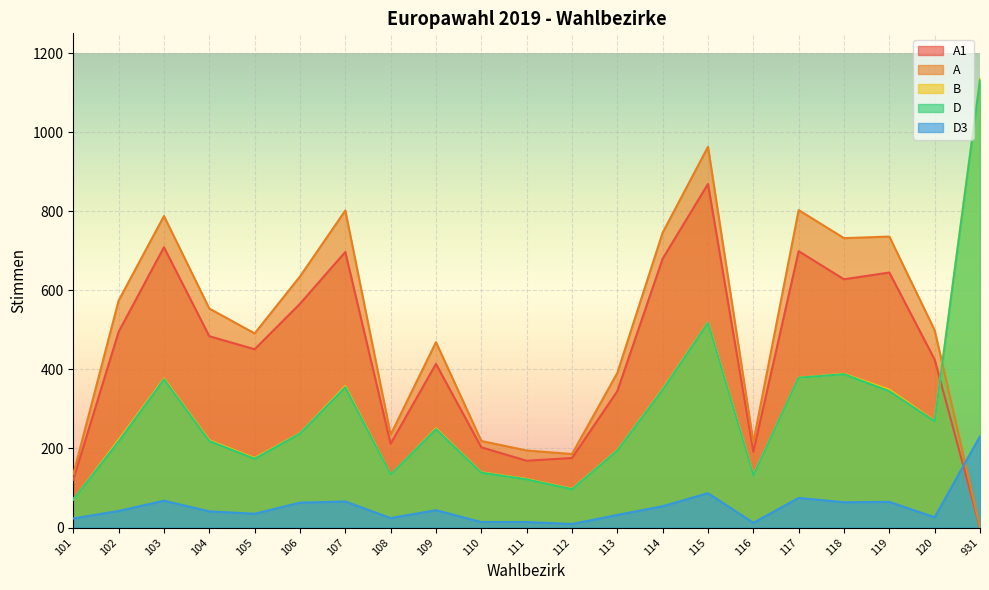

What is the average value of the A1 series?

437